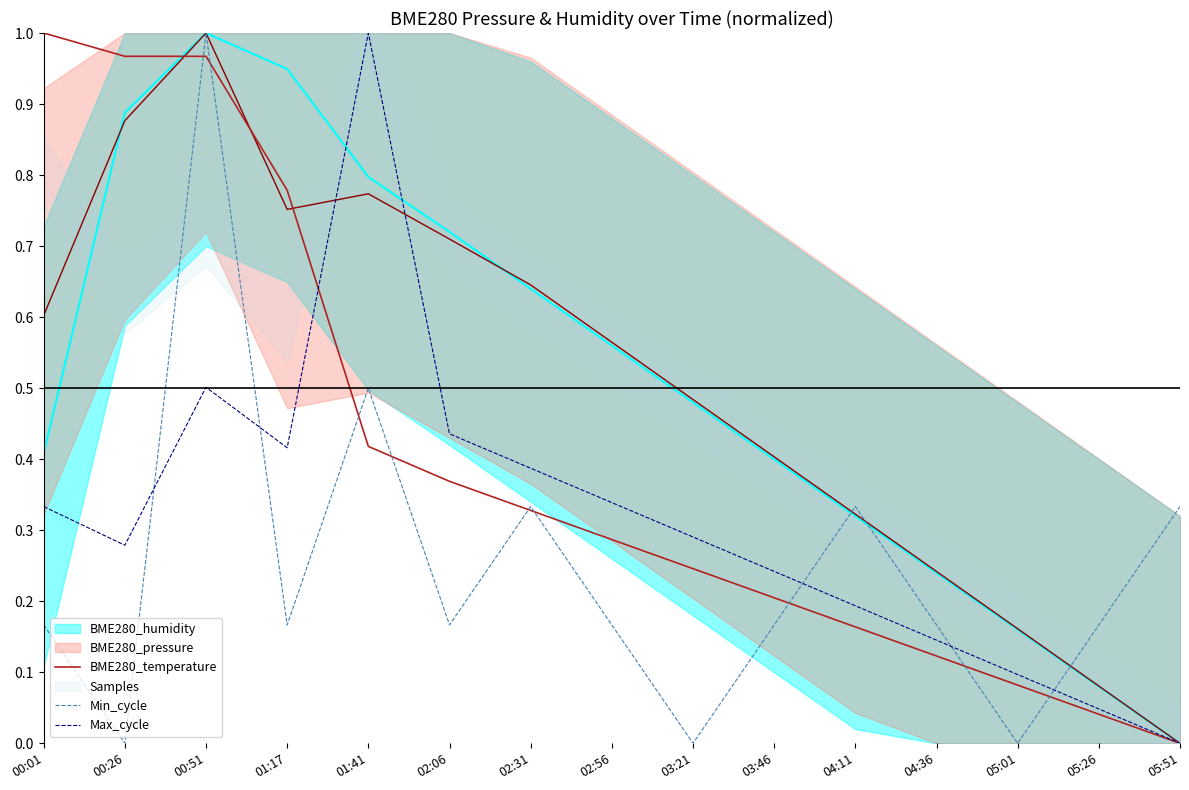

List the labels in order of Max_cycle value, smallest first.

05:51, 05:26, 05:01, 04:36, 04:11, 03:46, 00:26, 03:21, 00:01, 02:56, 02:31, 01:17, 02:06, 00:51, 01:41